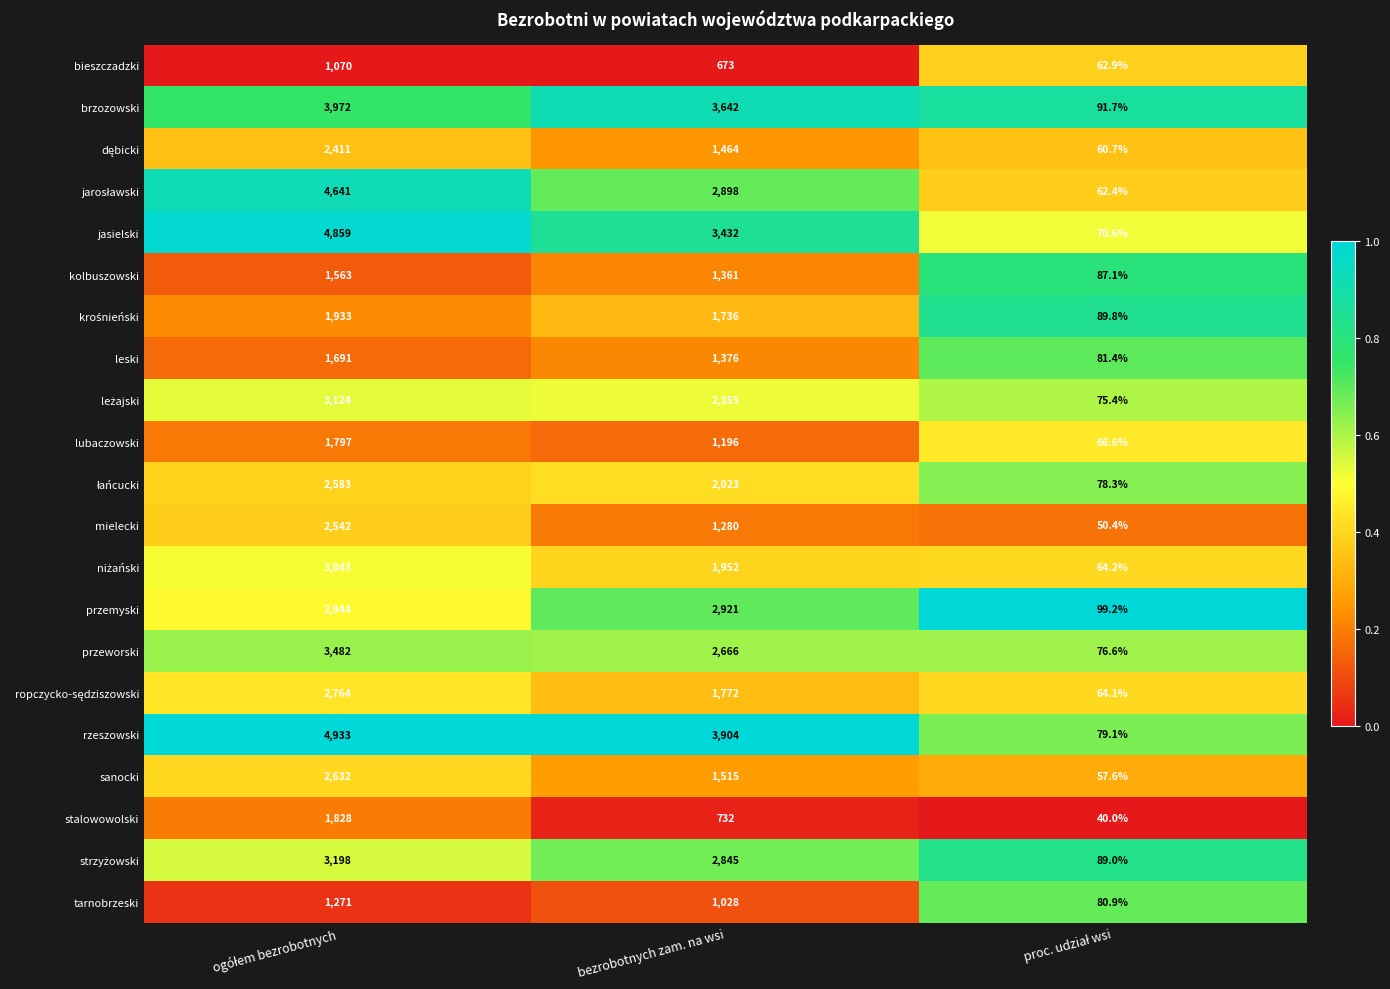

The sanocki series shows 1515.0 at bezrobotnych zam. na wsi. True or false?

True